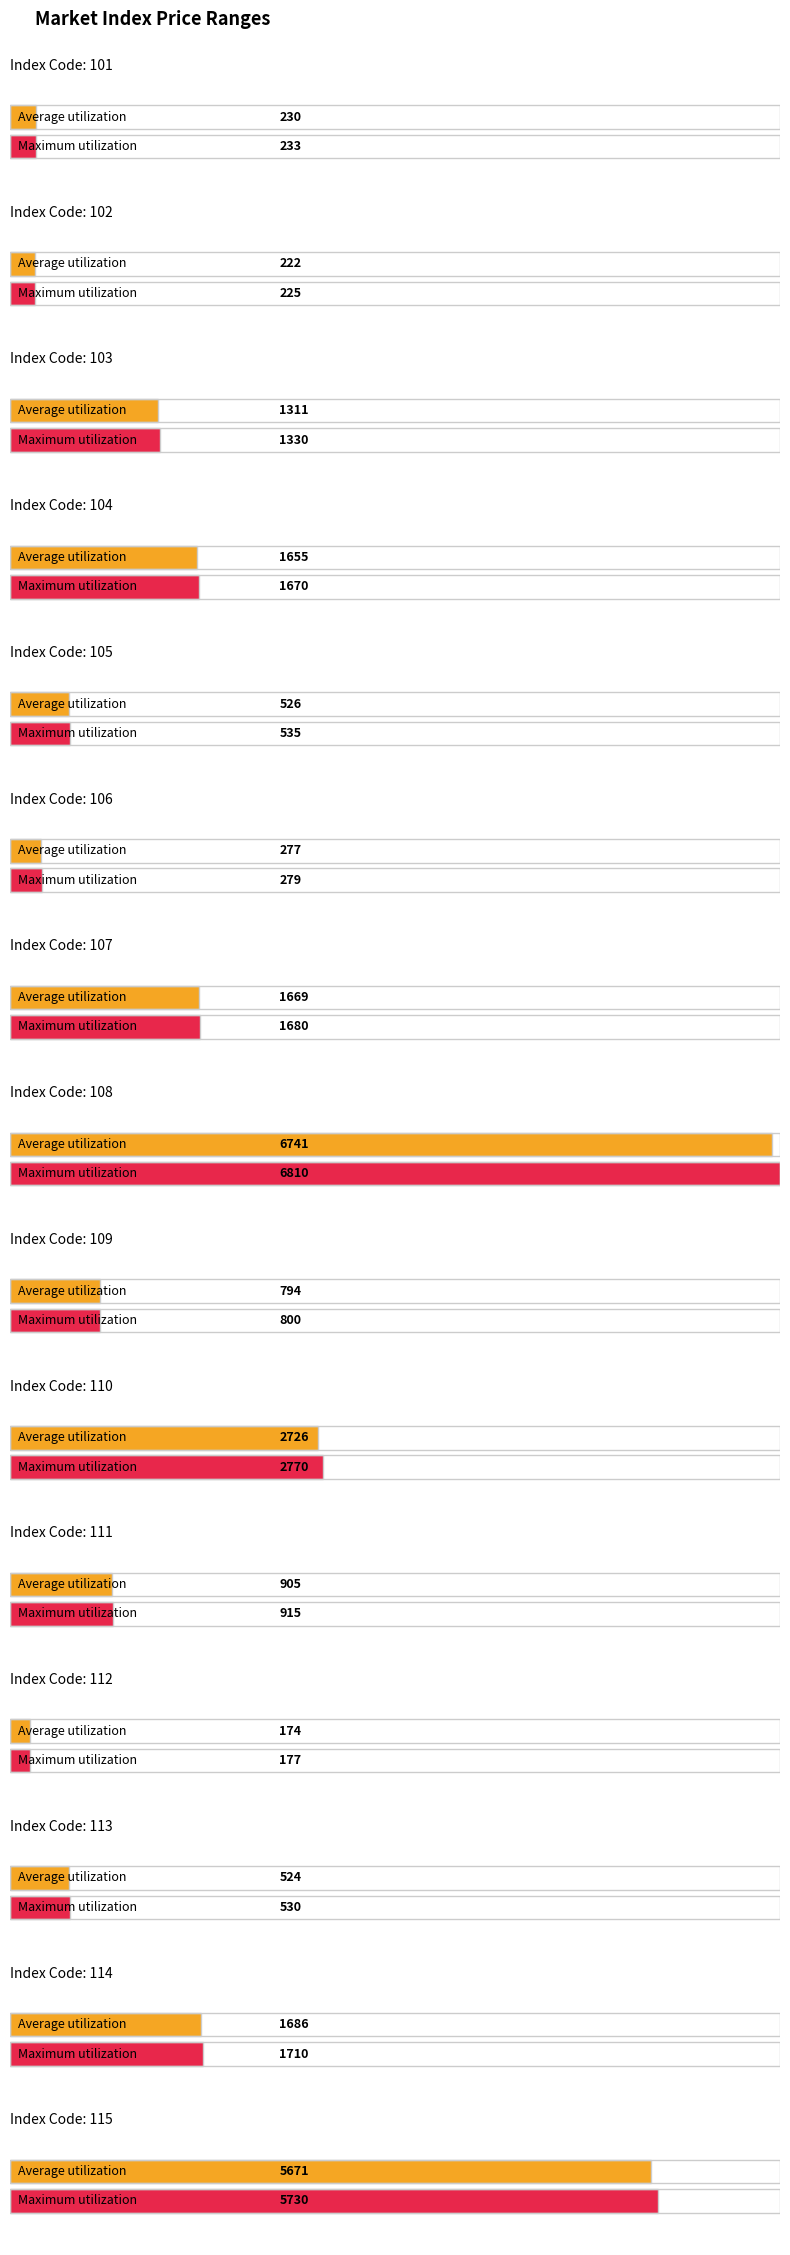

Which series changed the most between 102 and 110?

Maximum utilization